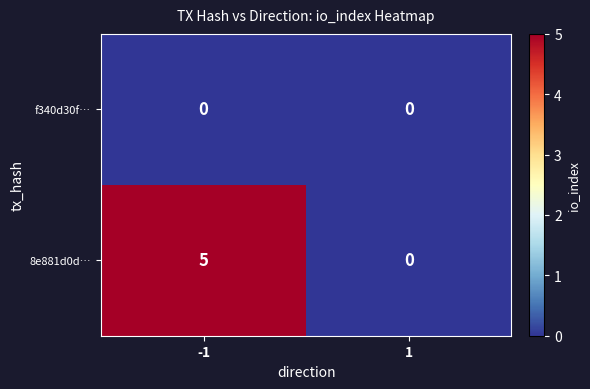

What is the total value across all series at -1?

5